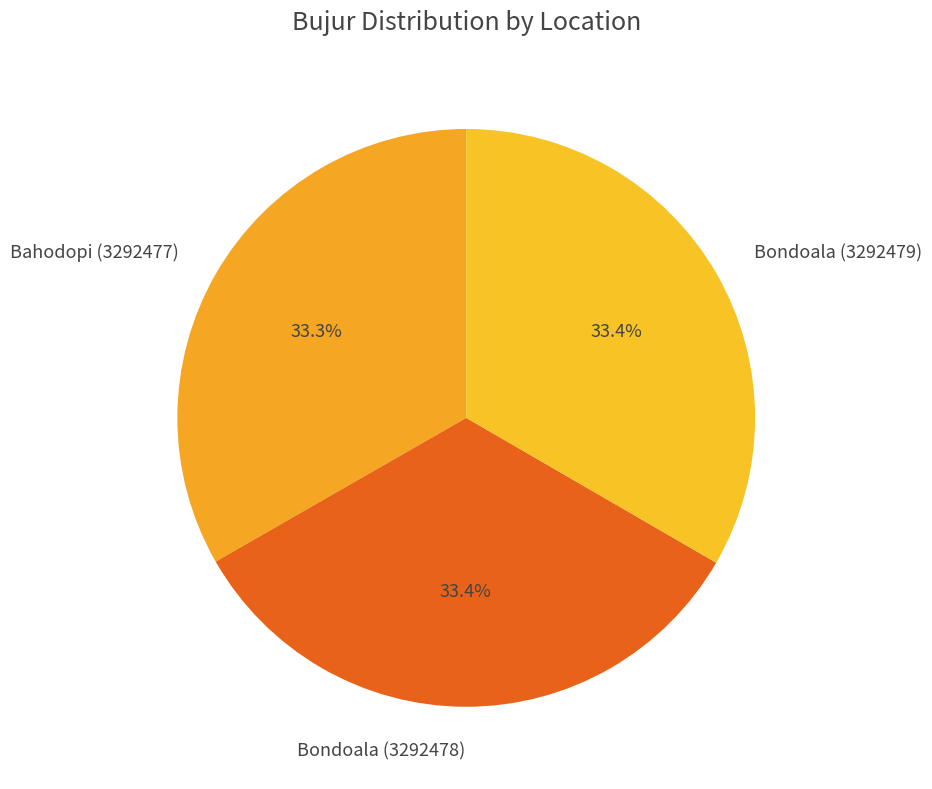

Is Bondoala (3292479) the majority of the pie?

No